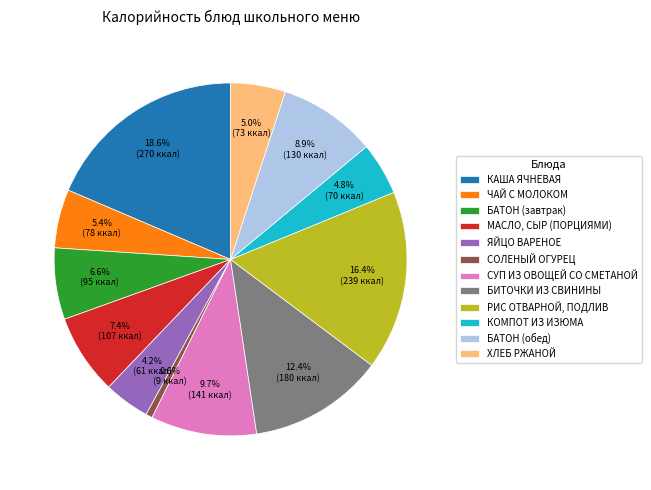

Is there a majority slice in this chart?

No